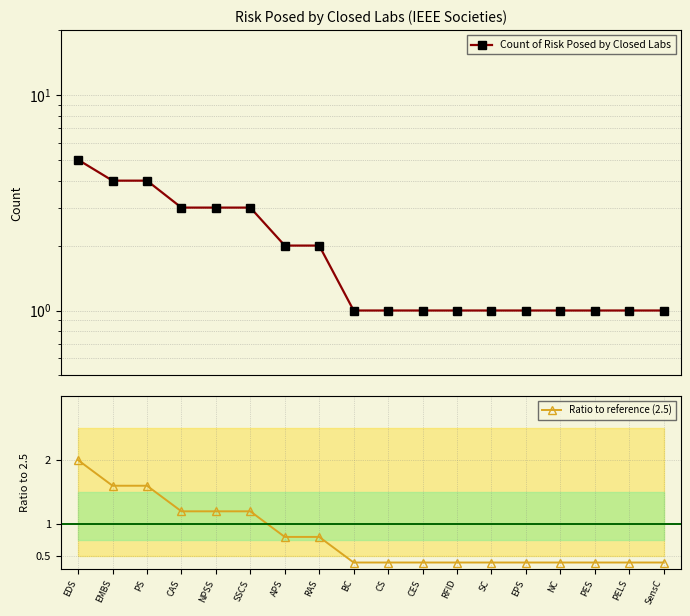

Rank the series by their maximum value, from highest to lowest.

Count of Risk Posed by Closed Labs, Ratio to reference (2.5)